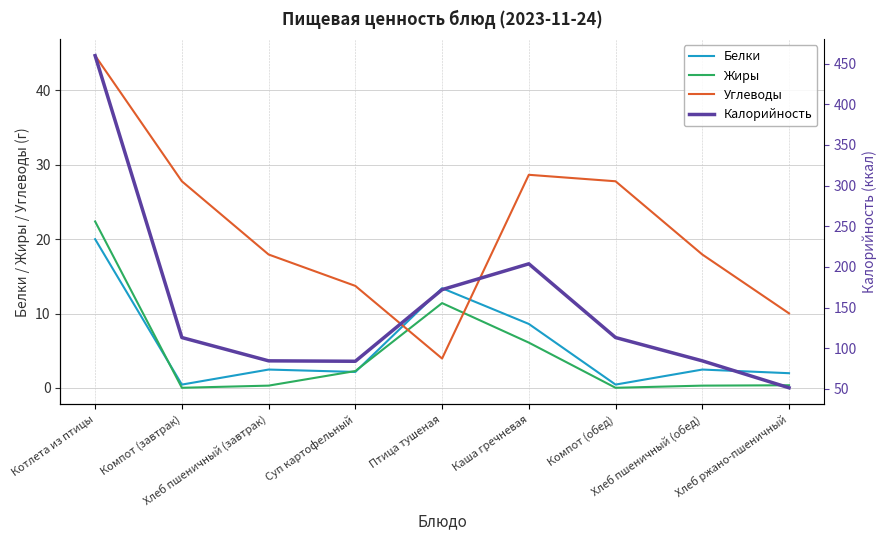

Rank the series at Птица тушеная from lowest to highest value.

Углеводы, Жиры, Белки, Калорийность